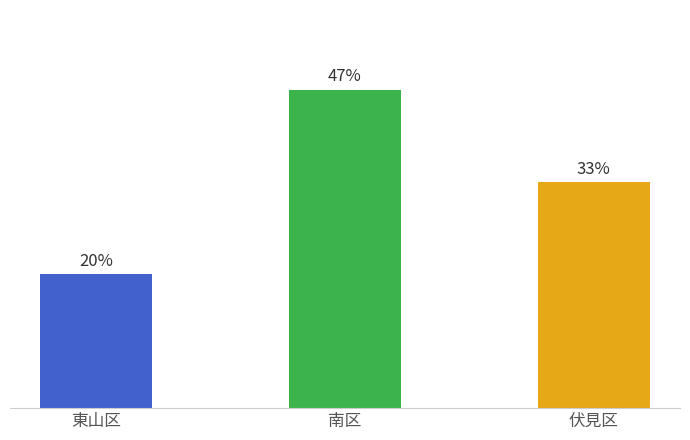

Are the bars horizontal?

No